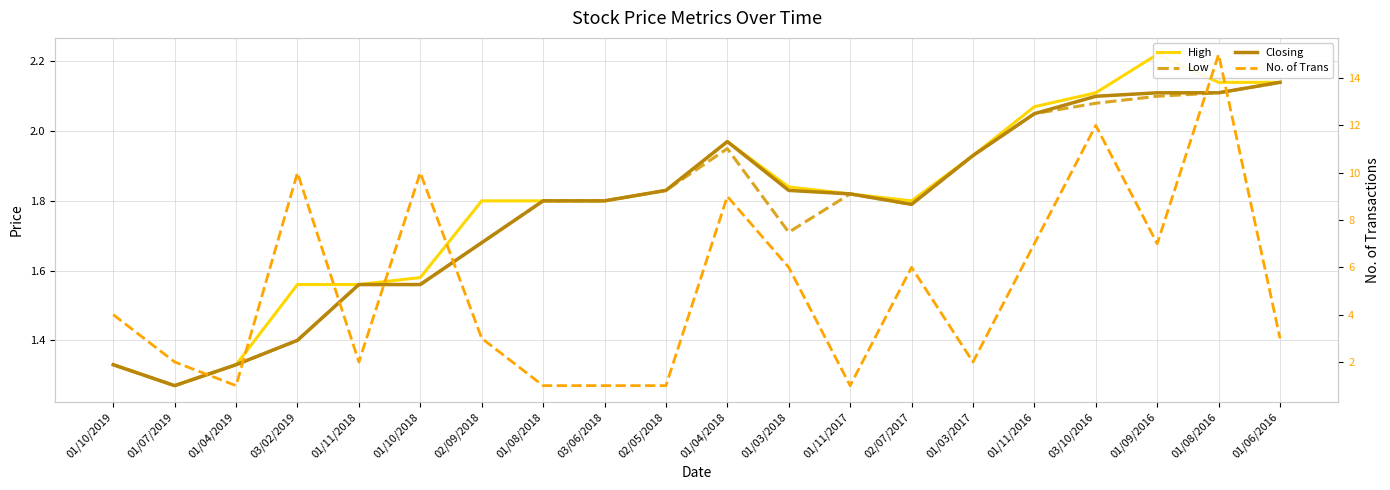

Which label corresponds to the smallest value in the chart?

01/04/2019